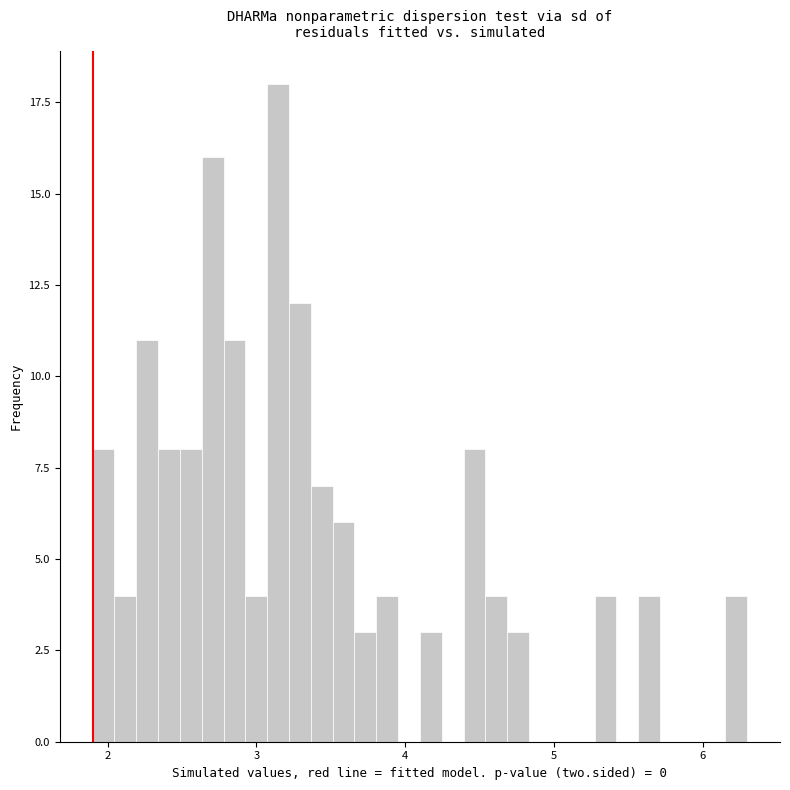

Around what value on the x-axis is the tallest bar? Give the approximate position of its centre, as read against the axis.

3.1